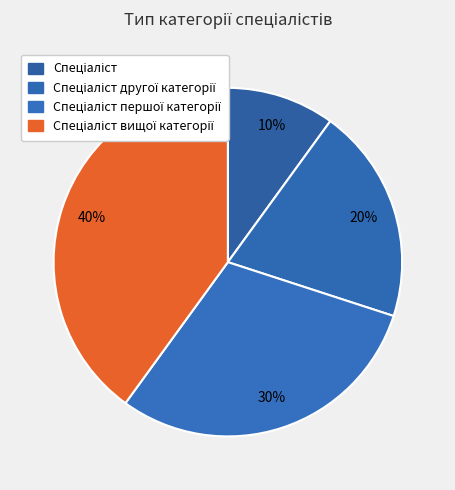

Approximately how many times larger is the value at Спеціаліст другої категорії compared to Спеціаліст першої категорії?

0.7